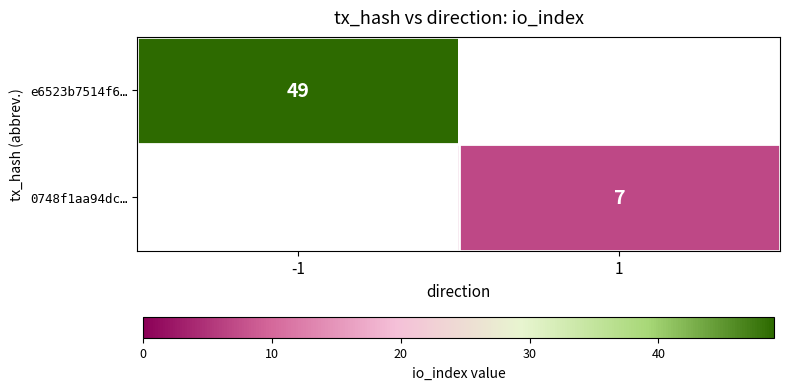

How many categories are shown in the chart?

2